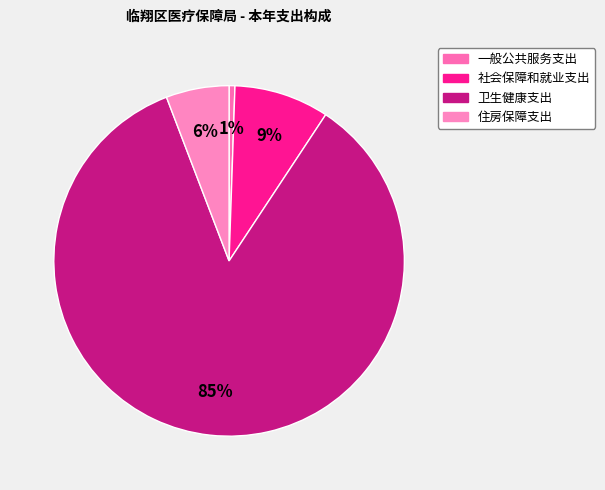

The 社会保障和就业支出 slice represents 9% of the pie. True or false?

True